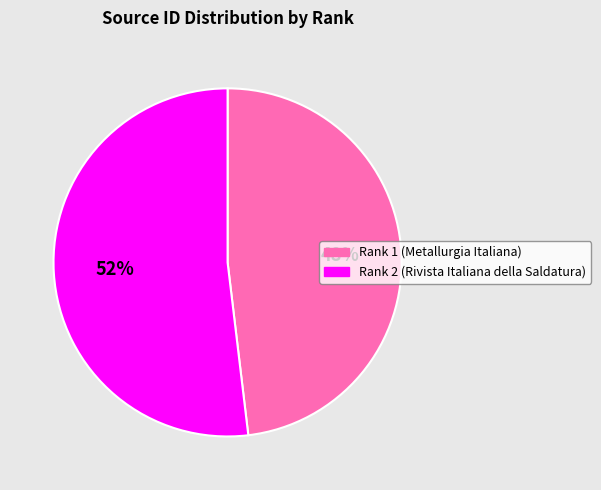

To the nearest percent, what is the combined percentage of Rank 1 (Metallurgia Italiana) and Rank 2 (Rivista Italiana della Saldatura)?

100%